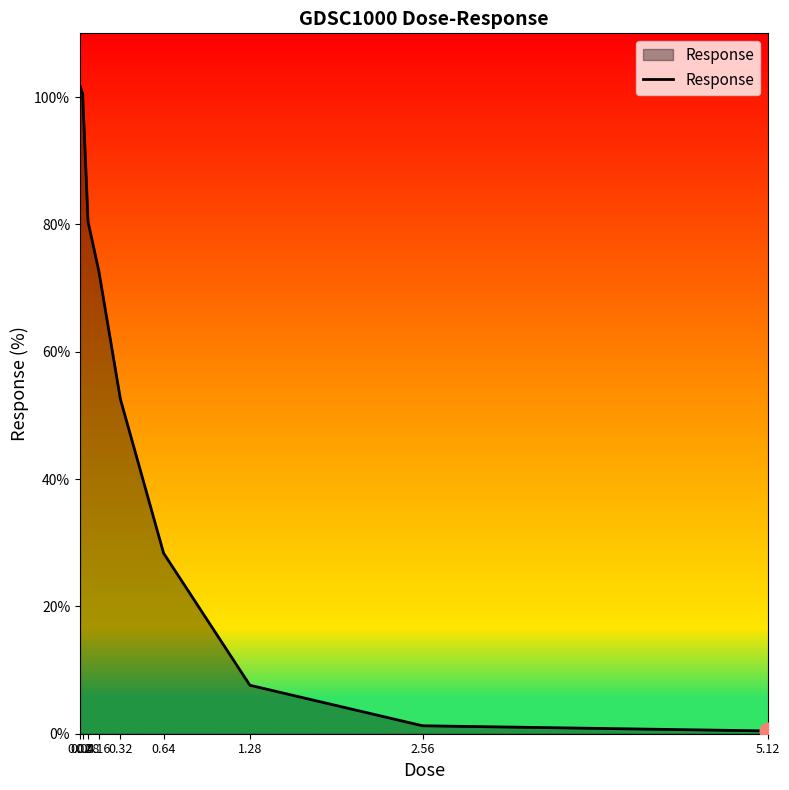

What is the difference between the maximum and minimum values?

101.3